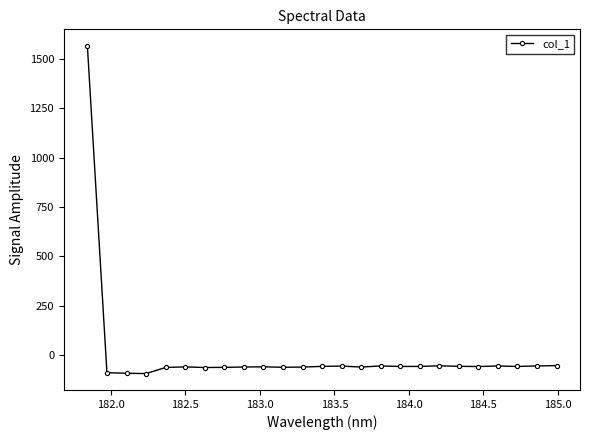

What is the value of the 5th point from the left?

-61.8